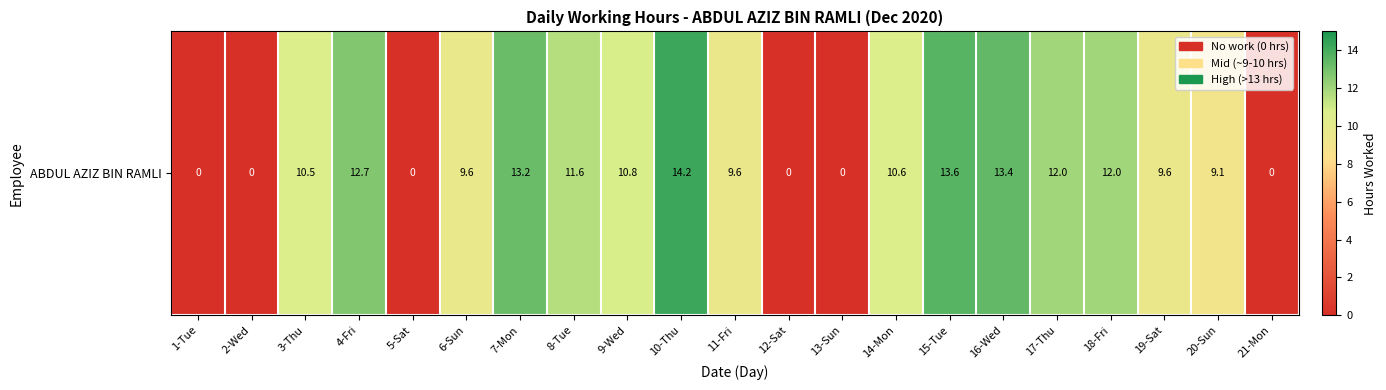

Rank the categories by value from lowest to highest.

1-Tue, 2-Wed, 5-Sat, 12-Sat, 13-Sun, 21-Mon, 20-Sun, 11-Fri, 19-Sat, 6-Sun, 3-Thu, 14-Mon, 9-Wed, 8-Tue, 18-Fri, 17-Thu, 4-Fri, 7-Mon, 16-Wed, 15-Tue, 10-Thu